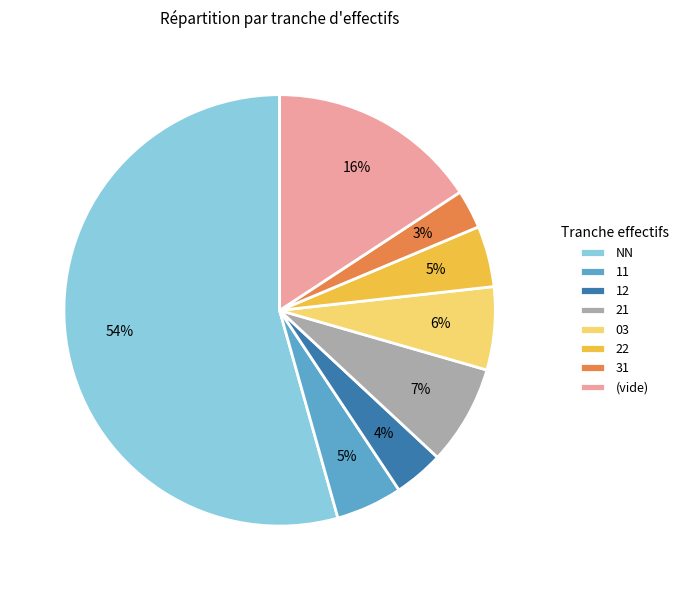

How many slices are in this pie chart?

8